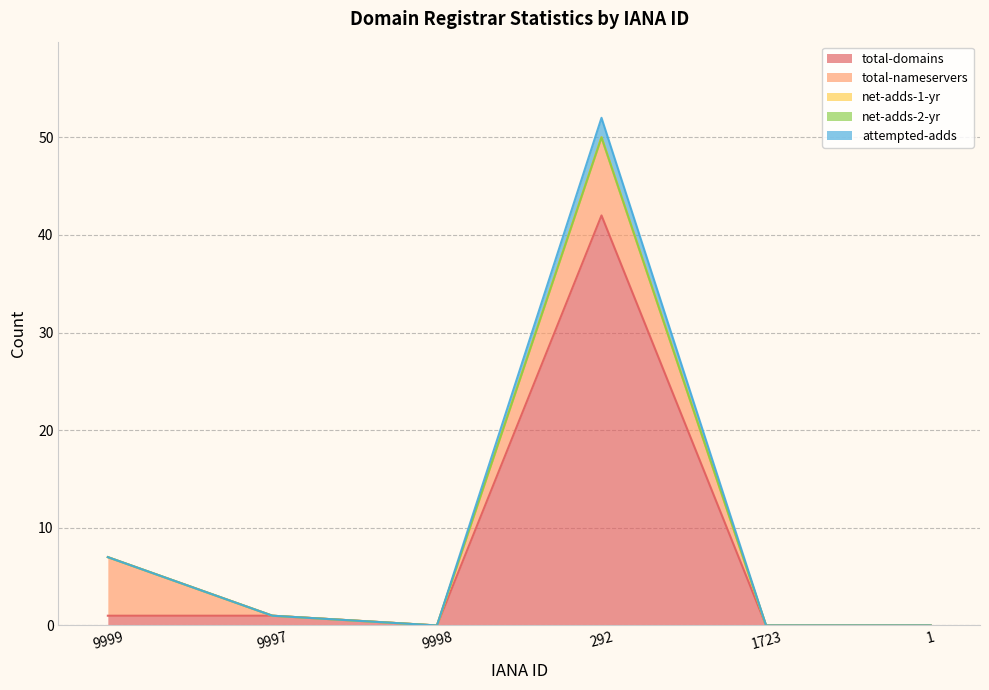

Which series changed the most between 9998 and 1723?

total-domains